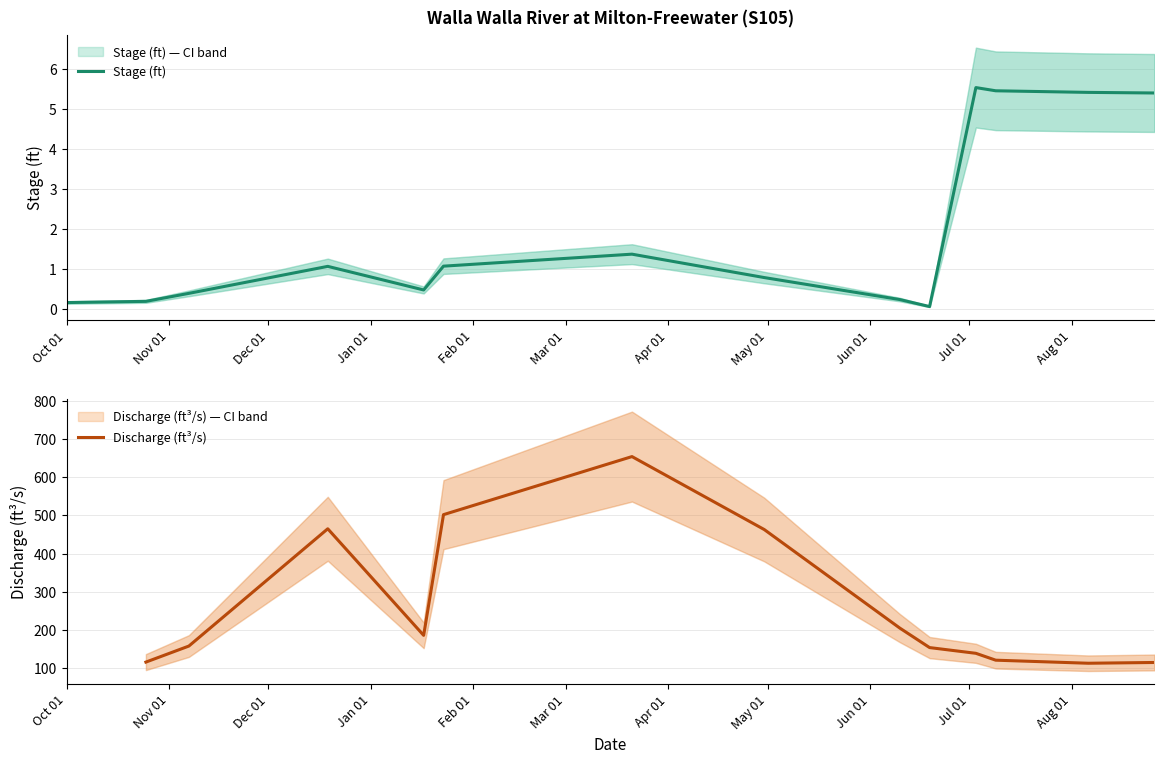

How many data points are above 1?

7